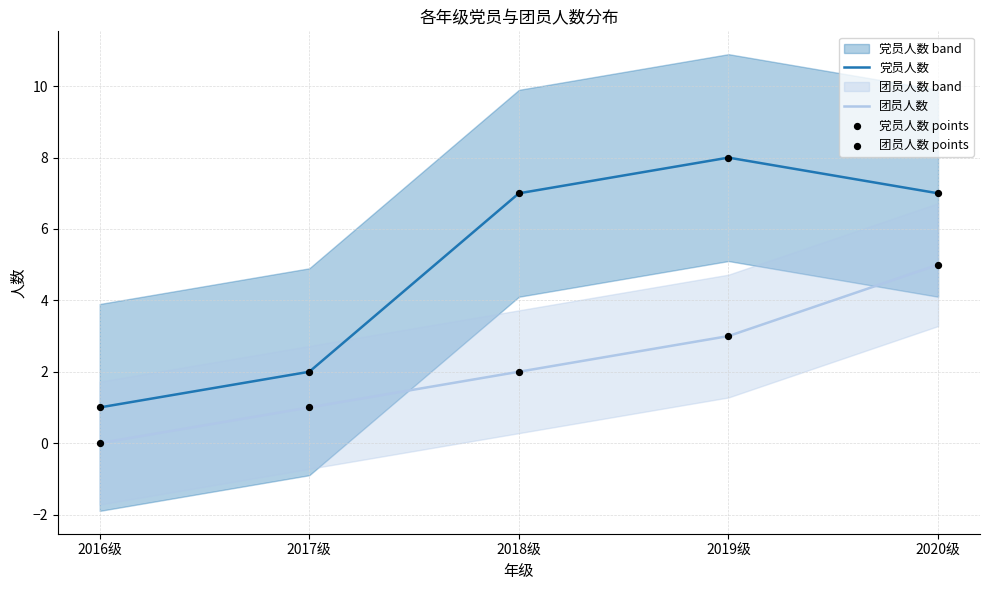

List the labels in order of 团员人数 value, smallest first.

2016级, 2017级, 2018级, 2019级, 2020级